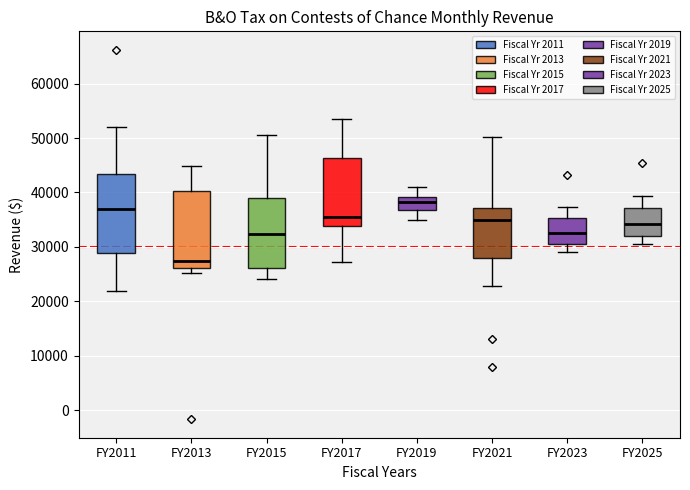

Where is the lower edge of the box for FY2013 on the y-axis? The values are not printed on the chart, so give them approximately, as read against the axis.

26000